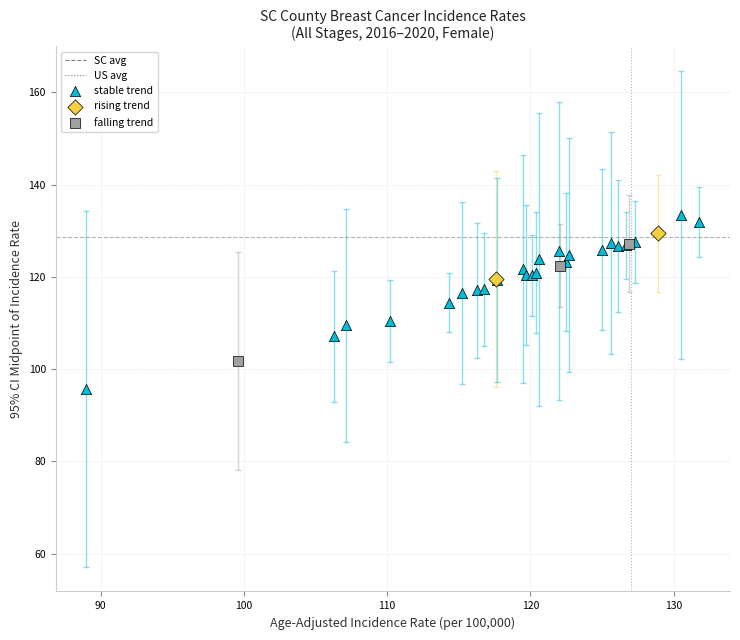

Which series reaches the maximum Y coordinate?

stable trend